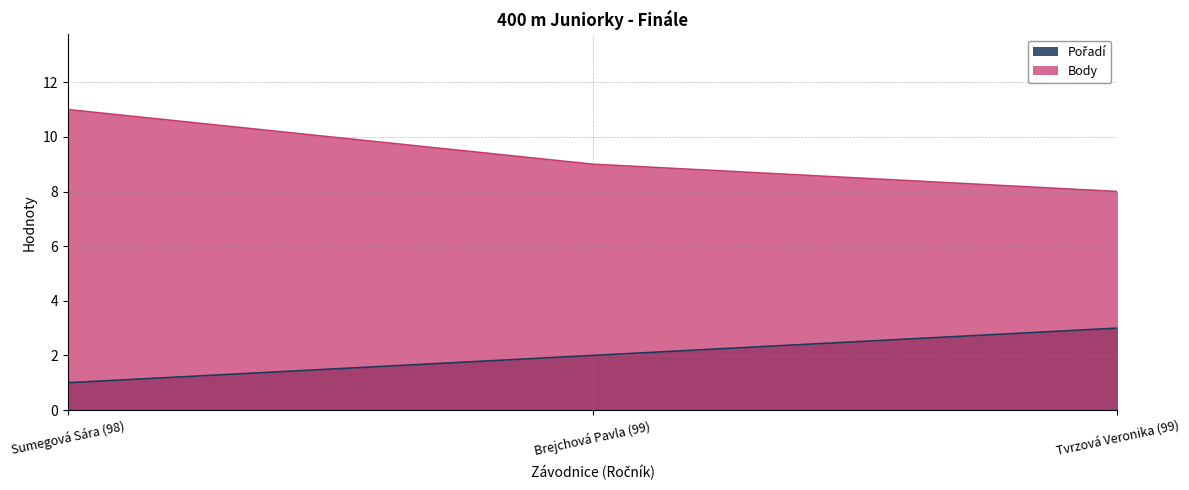

Reading right to left, what are all the values shown in this chart?

Pořadí: Tvrzová Veronika (99)=3	Brejchová Pavla (99)=2	Sumegová Sára (98)=1
Body: Tvrzová Veronika (99)=8	Brejchová Pavla (99)=9	Sumegová Sára (98)=11